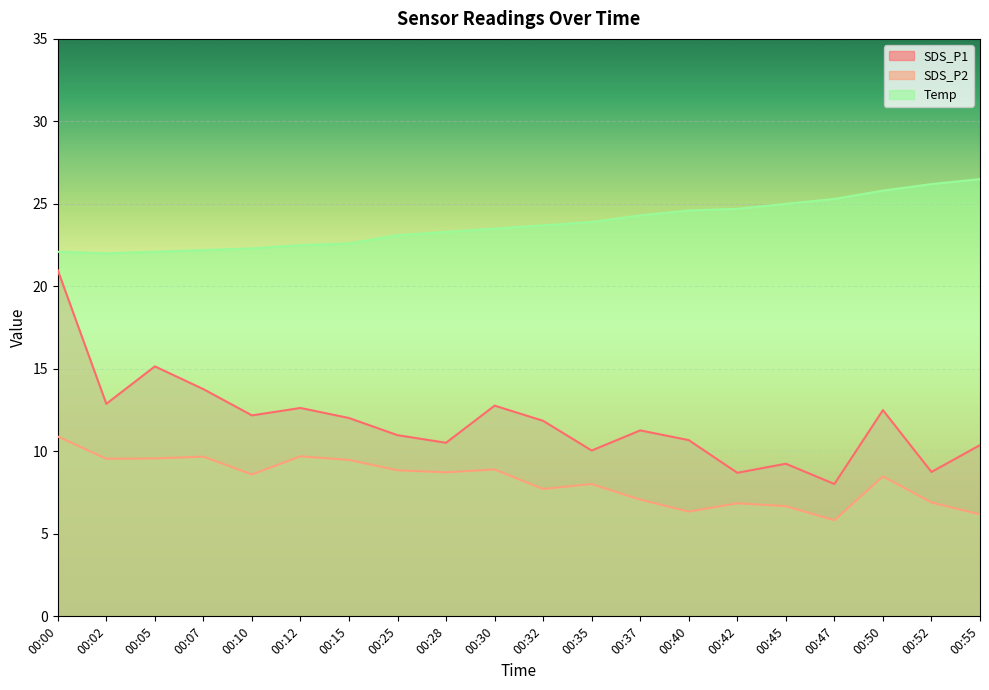

The value of Temp at 00:37 is 33.8. True or false?

False